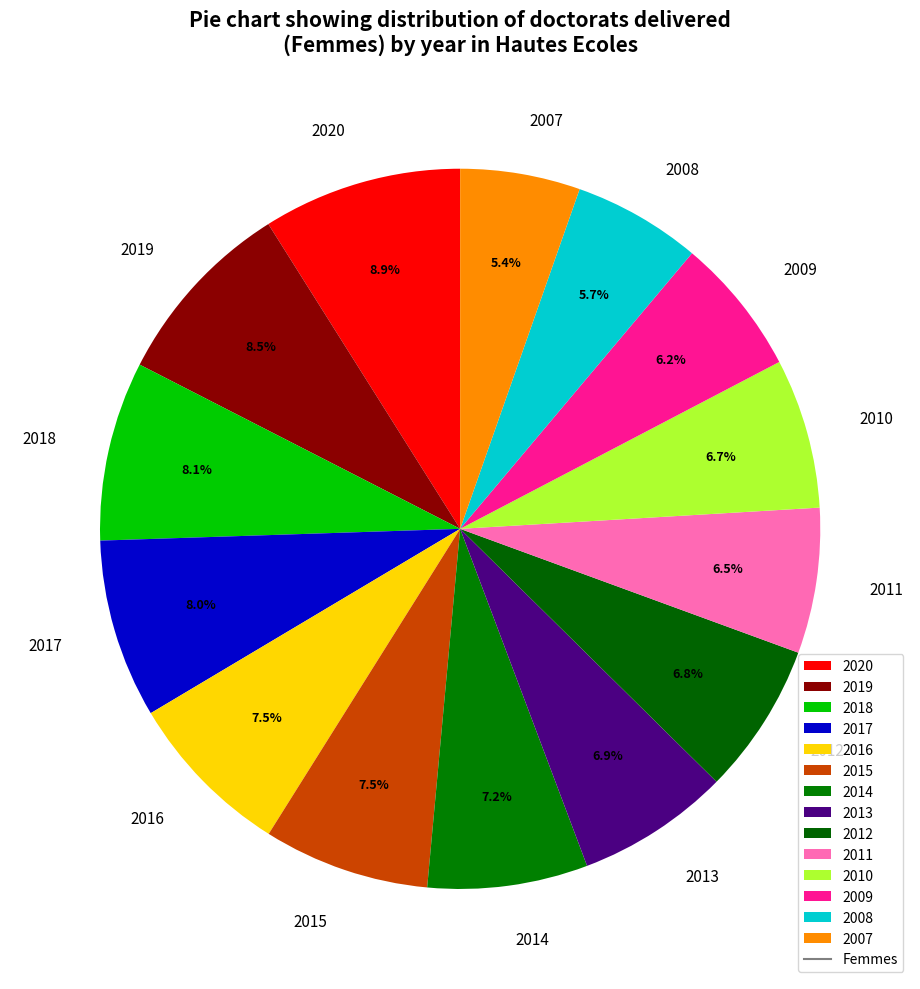

Do 2010 and 2013 together represent more than half of the pie?

No